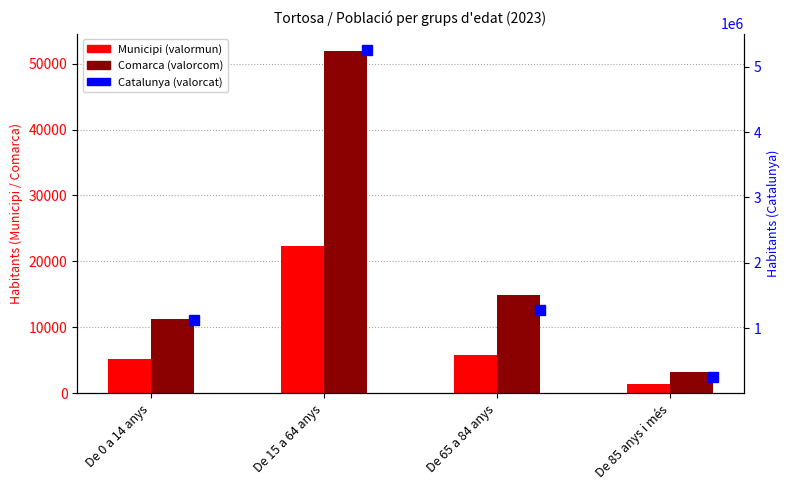

Rank the series at De 15 a 64 anys from lowest to highest value.

Municipi (valormun), Comarca (valorcom), Catalunya (valorcat)